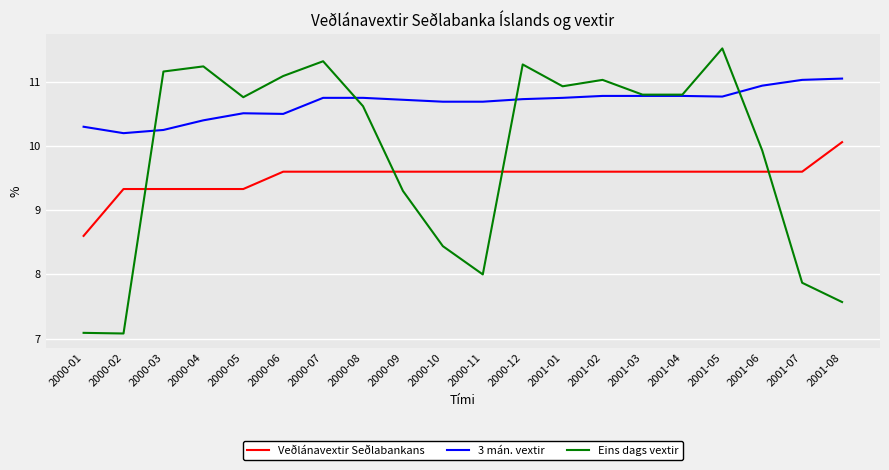

True or false: Veðlánavextir Seðlabankans and 3 mán. vextir intersect in this chart.

False